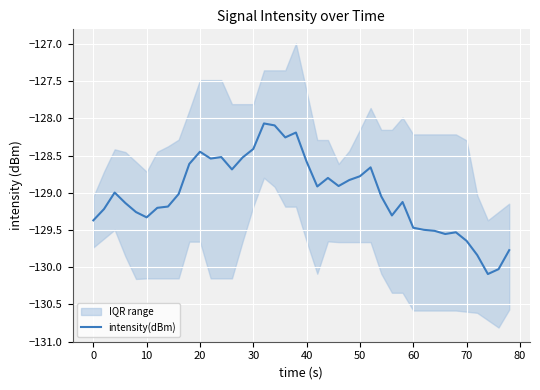

The intensity(dBm) series shows -128.6 at 40. True or false?

True